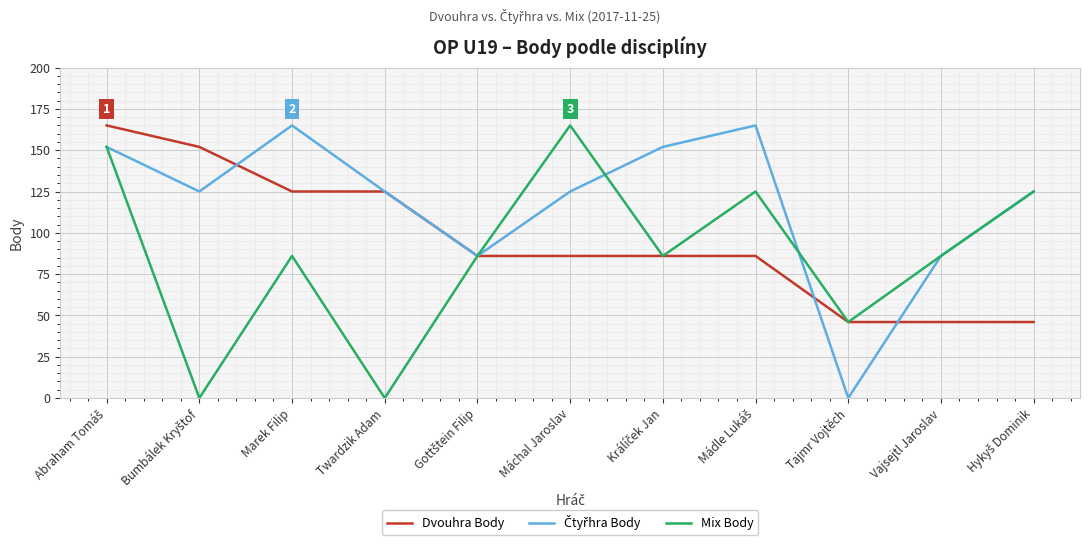

What is the minimum value for Dvouhra Body?

46